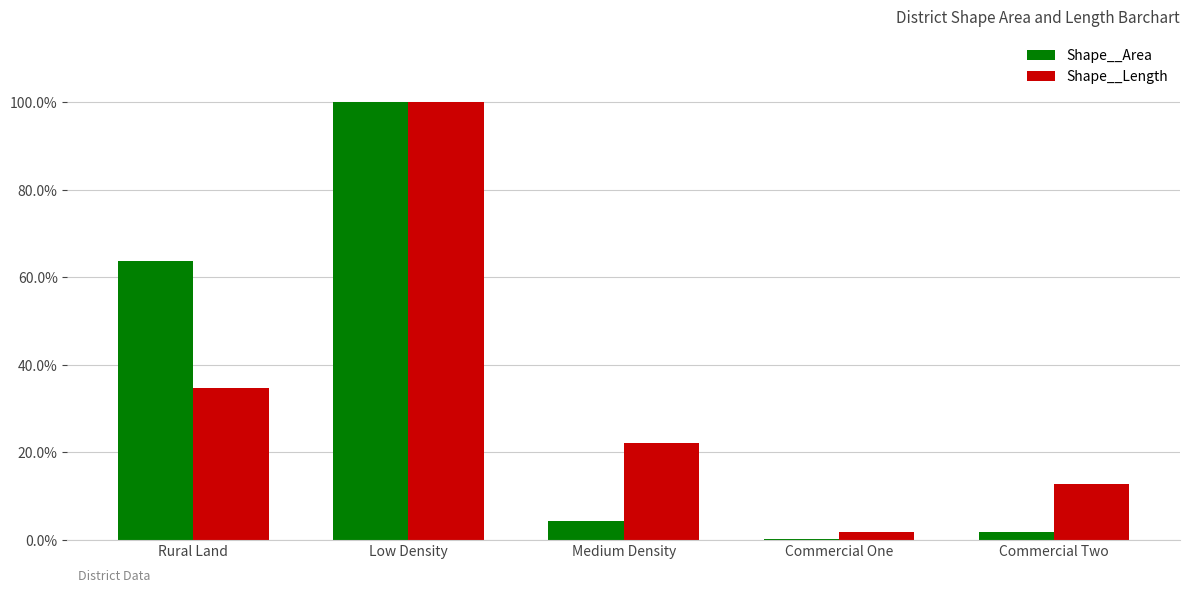

What is the difference between the second highest and second lowest values in the Shape__Length series?

0.2